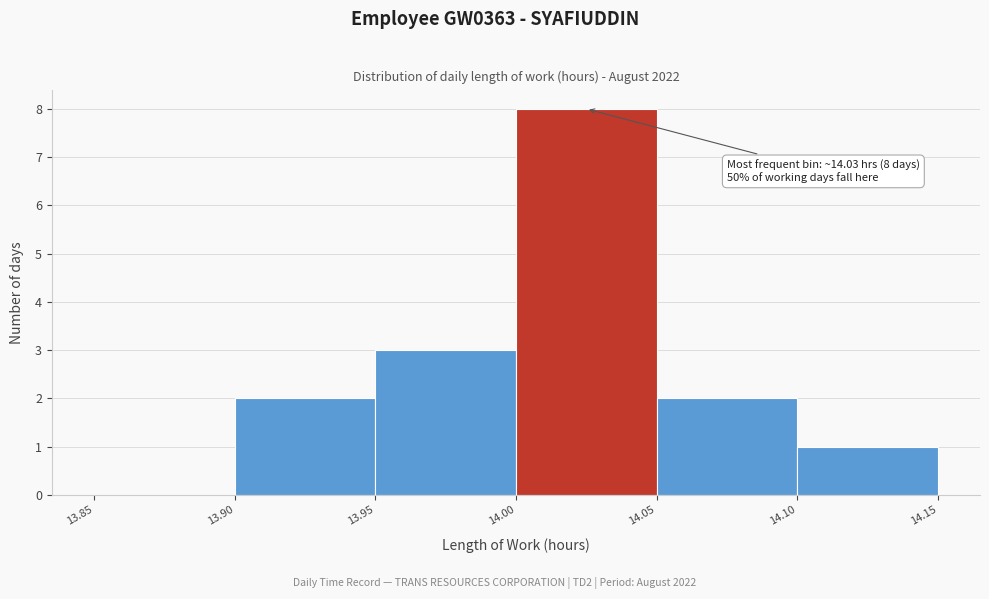

Which range on the x-axis has the tallest bar?

14.00 to 14.05